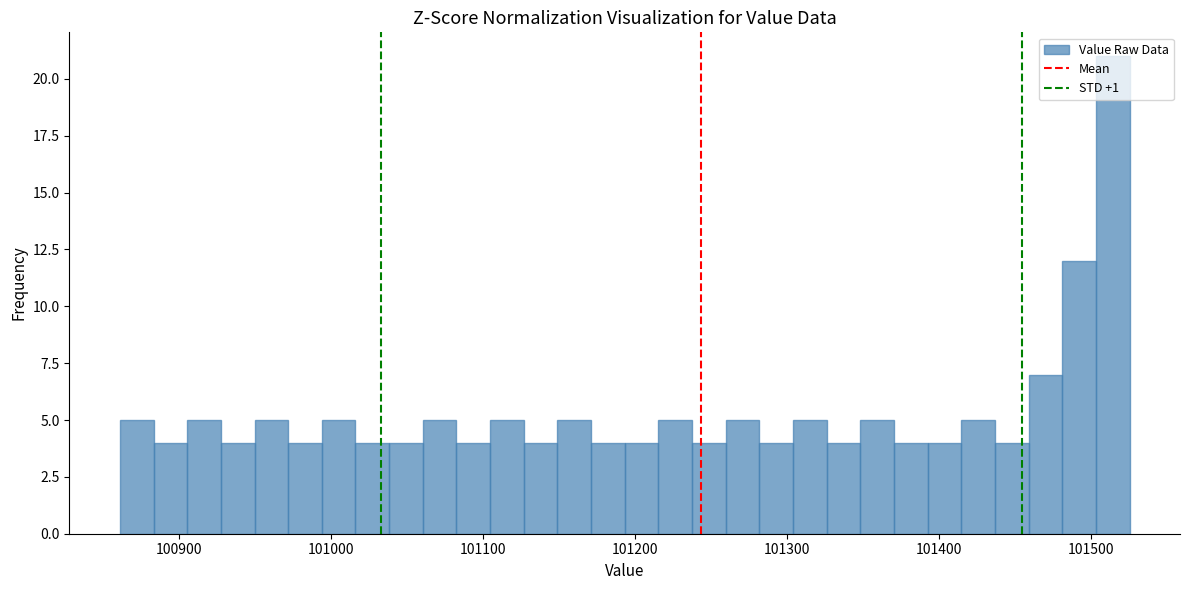

Around what value on the x-axis is the tallest bar? Give the approximate position of its centre, as read against the axis.

101510